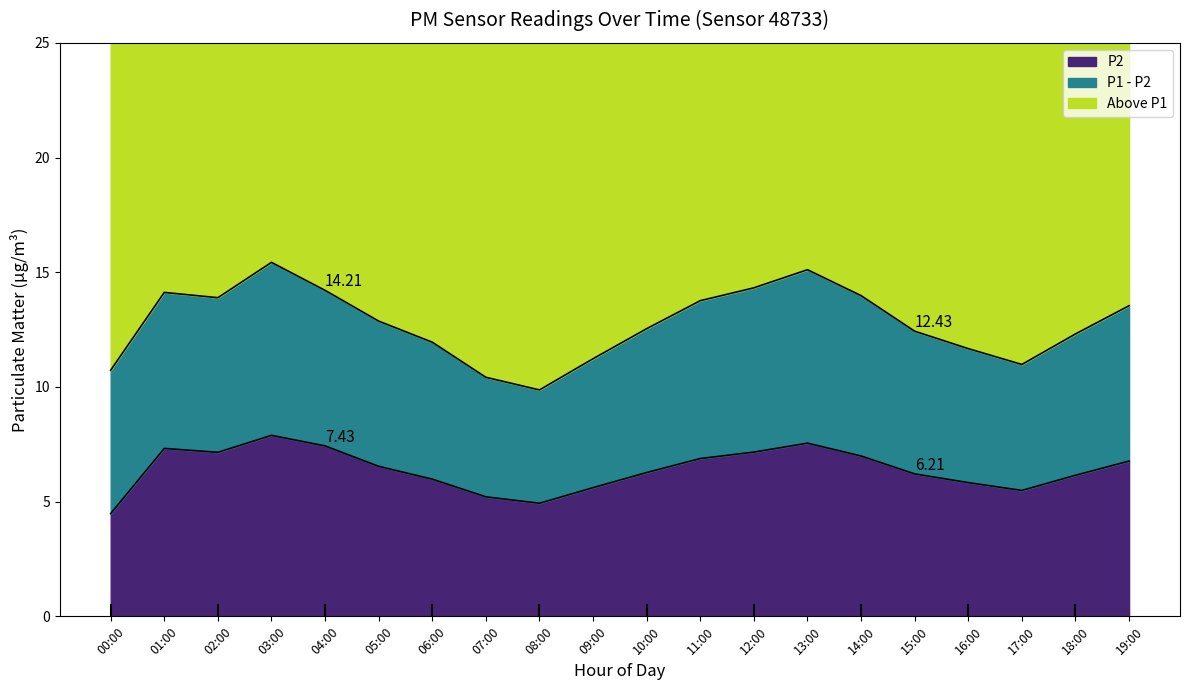

Does the chart display data point markers on the line(s)?

No